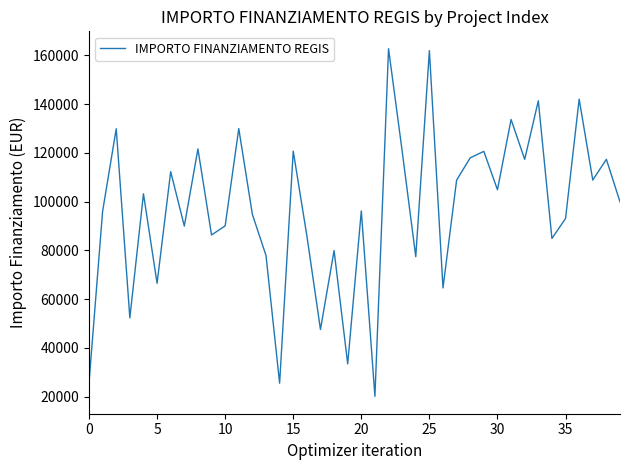

What is the maximum value shown in the chart?

162783